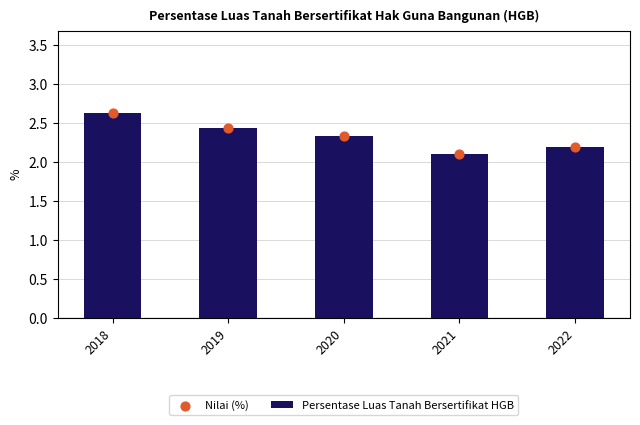

Which series has the largest total across all categories?

Persentase Luas Tanah Bersertifikat HGB